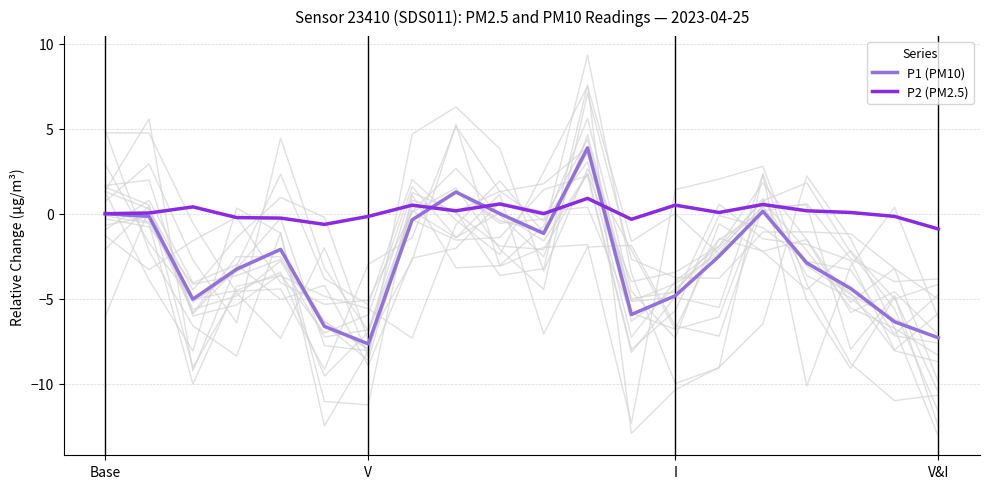

Which series ends up on top after the final intersection of P2 (PM2.5) and P1 (PM10)?

P2 (PM2.5)